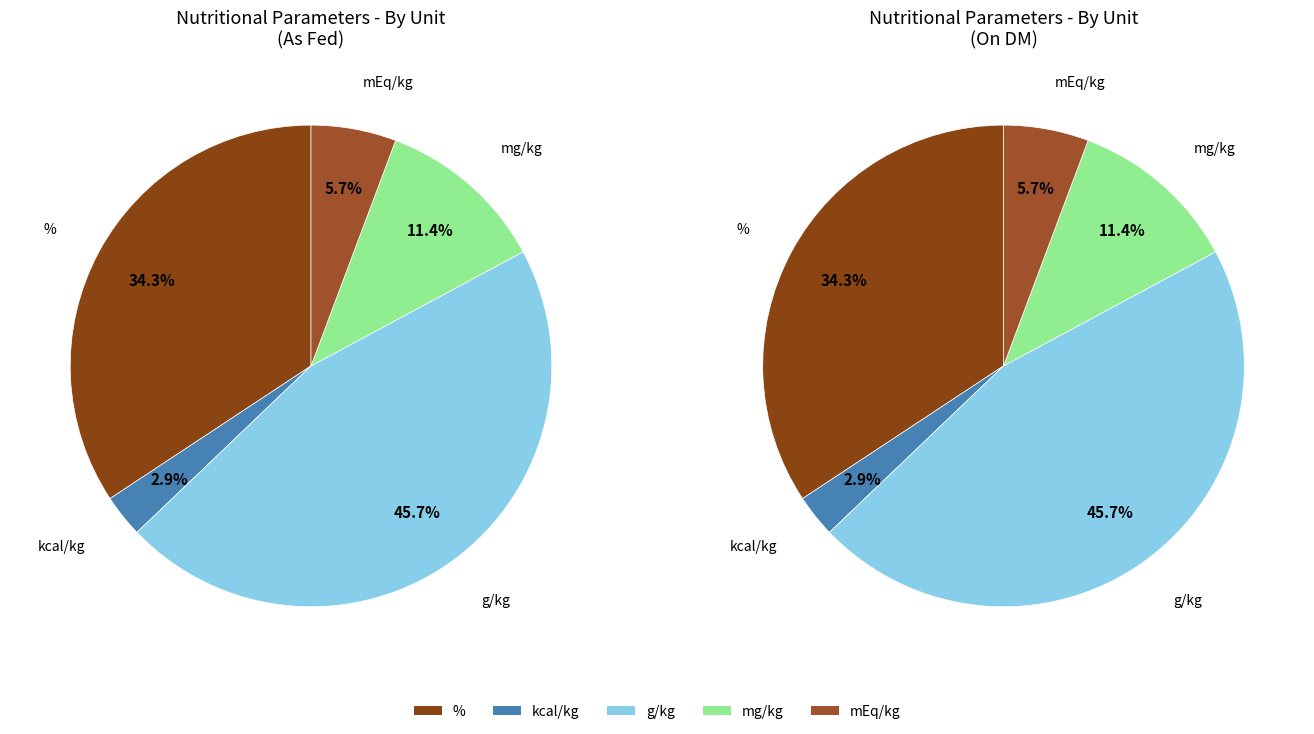

Which has a higher value, g/kg or mEq/kg?

g/kg